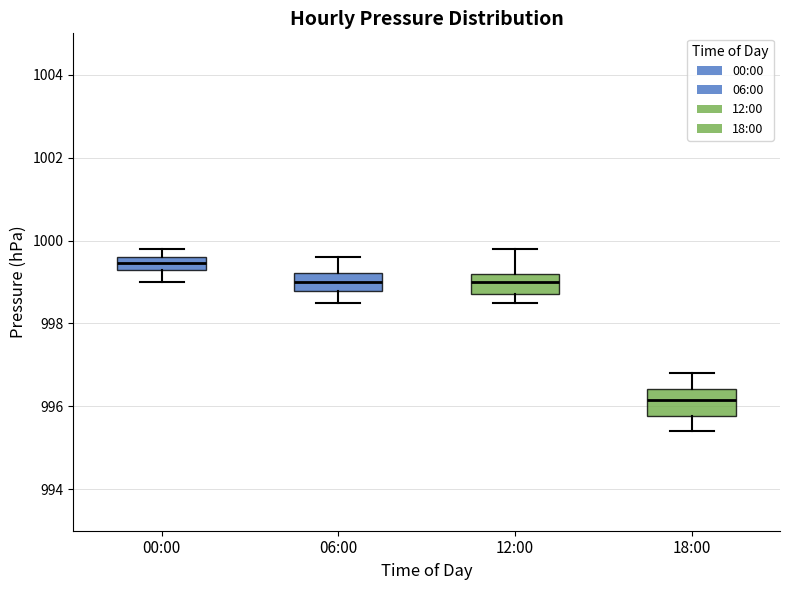

Reading left to right, read every box against the y-axis: the position of its median line, the range the box covers, and the ends of its whiskers. The values are not printed on the chart, so give them approximately, as read against the axis.

00:00: median 999.4 (inside the box), box 999.4 to 999.6, whiskers 999.0 to 999.8
06:00: median 999.0, box 998.8 to 999.2, whiskers 998.6 to 999.6
12:00: median 999.0, box 998.8 to 999.2, whiskers 998.6 to 999.8
18:00: median 996.2, box 995.8 to 996.4, whiskers 995.4 to 996.8